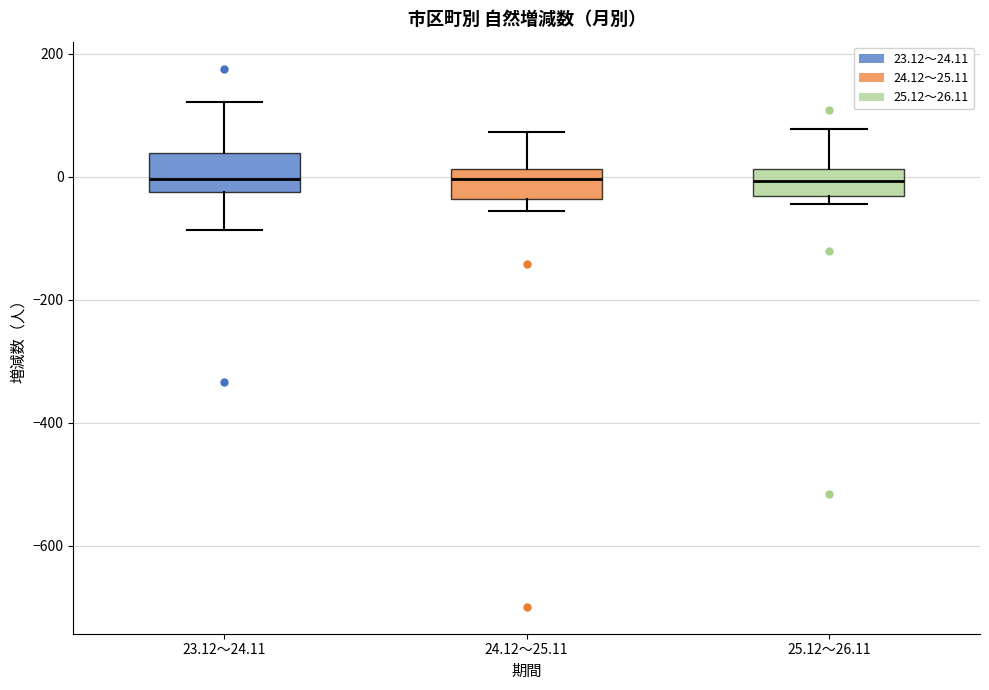

Reading left to right, transcribe this box plot: for each box, give where its median line is, the range the box spans, and where its two whiskers end, as read against the y-axis. The values are not printed on the chart, so give them approximately, as read against the axis.

23.12～24.11: median 0, box -20 to 40, whiskers -80 to 120
24.12～25.11: median 0, box -40 to 20, whiskers -60 to 80
25.12～26.11: median 0, box -40 to 20, whiskers -40 (just below the box's lower edge) to 80